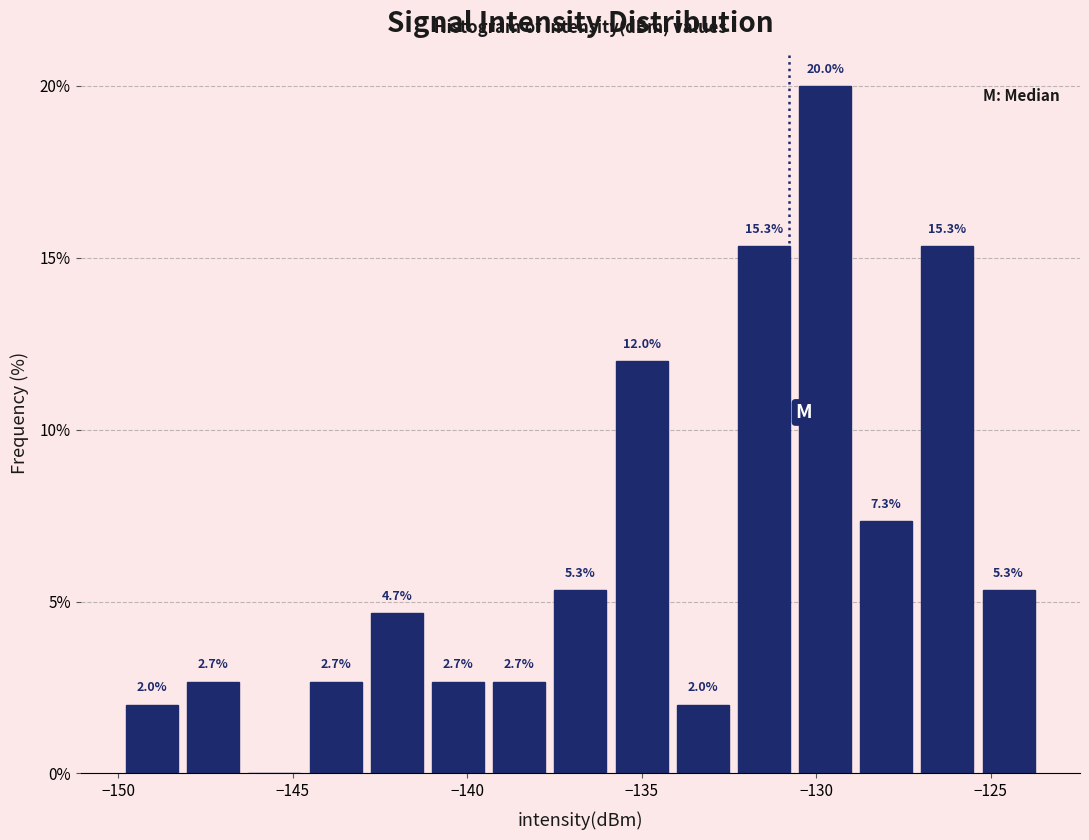

Around what value on the x-axis is the tallest bar? Give the approximate position of its centre, as read against the axis.

-129.5